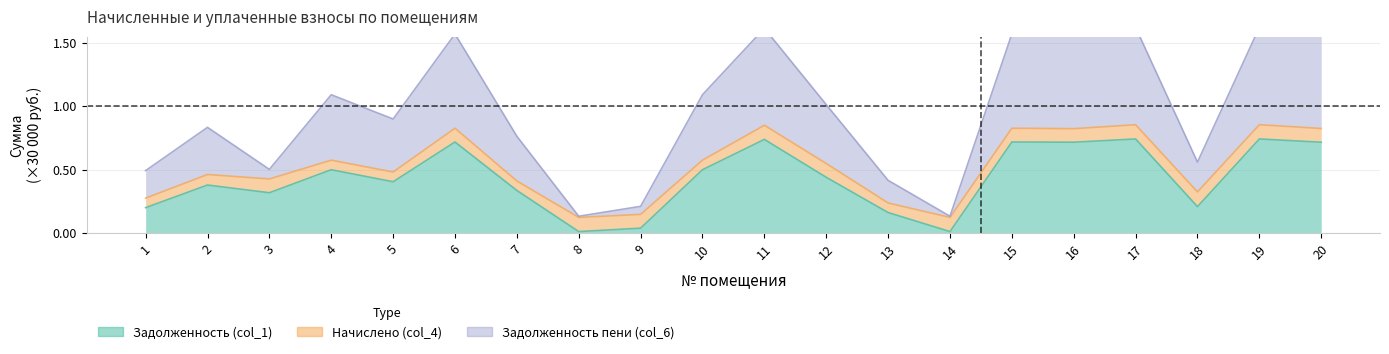

How many values in the задолженность пени (col_6) series are below 1?

10